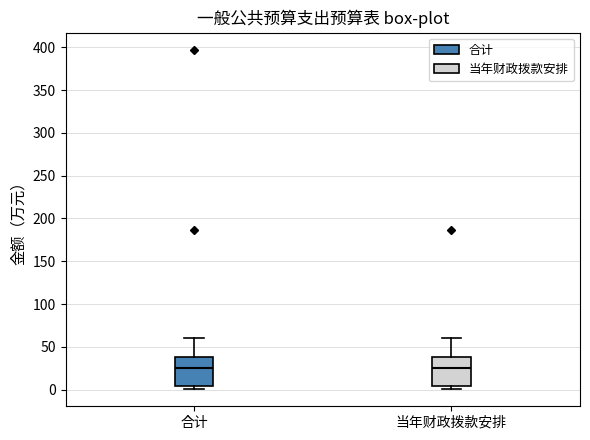

Where is the lower edge of the box for 当年财政拨款安排 on the y-axis? The values are not printed on the chart, so give them approximately, as read against the axis.

5